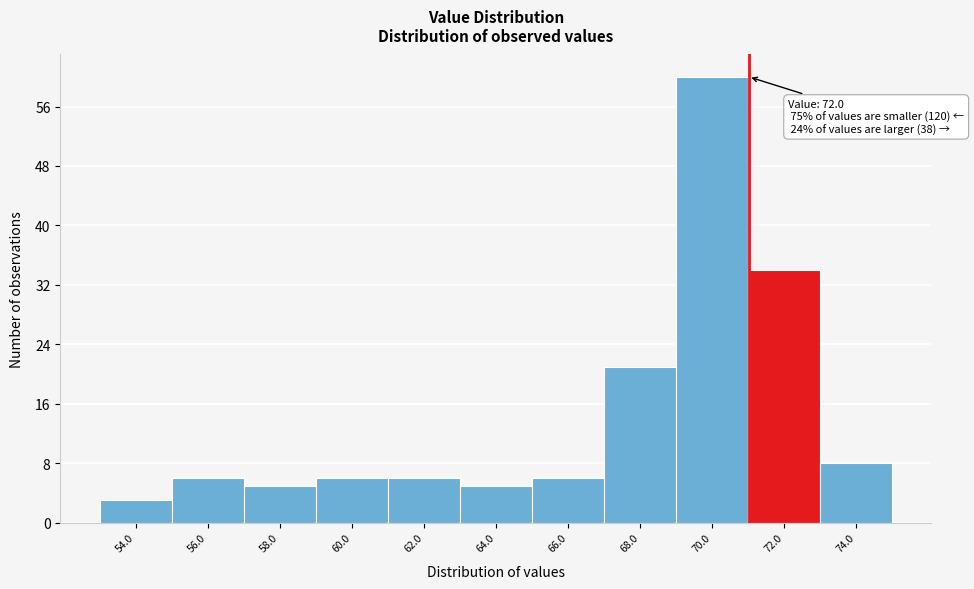

Reading left to right, what are all the values shown in this chart?

3	6	5	6	6	5	6	21	60	34	8